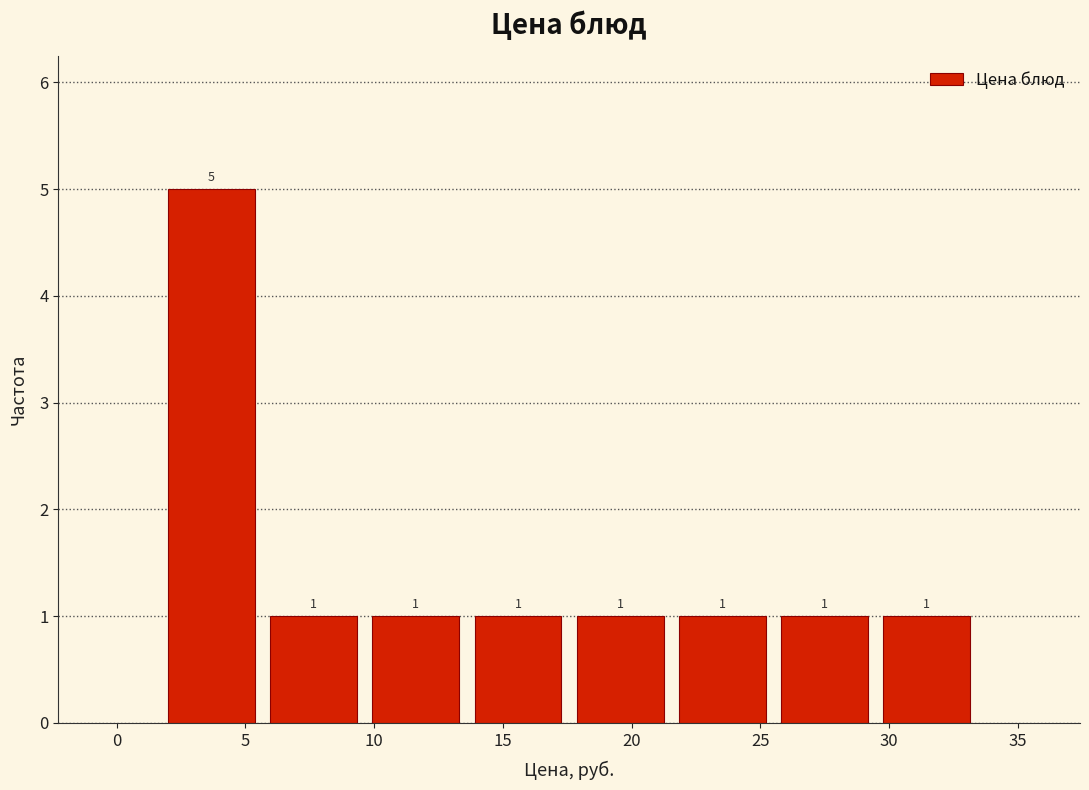

Reading left to right, list every bar in this chart as the range it spans on the x-axis followed by its height. The bar edges are not printed on the chart, so give them approximately, as read against the axis.

1.5 to 5.5: 5
5.5 to 9.5: 1
9.5 to 13.5: 1
13.5 to 17.5: 1
17.5 to 21.5: 1
21.5 to 25.5: 1
25.5 to 29.5: 1
29.5 to 33.5: 1